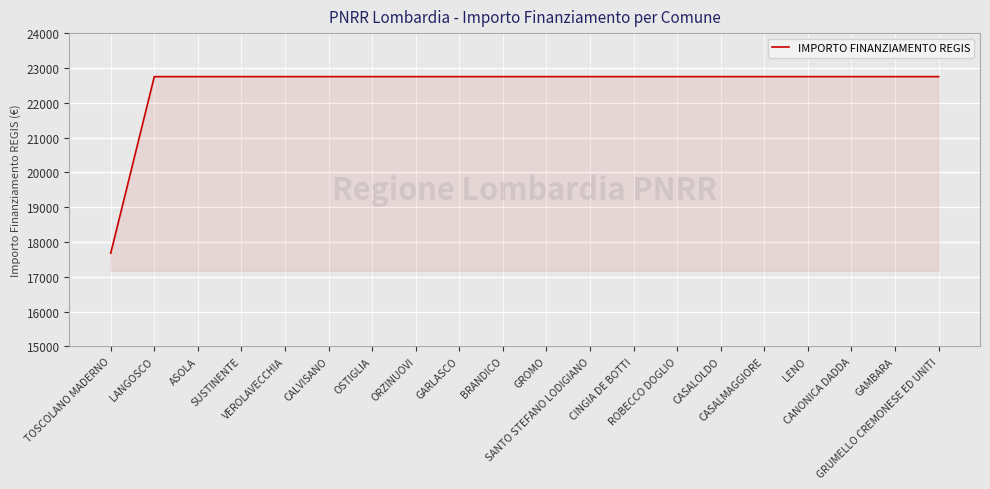

Approximately how many times larger is the value at OSTIGLIA compared to BRANDICO?

1.0